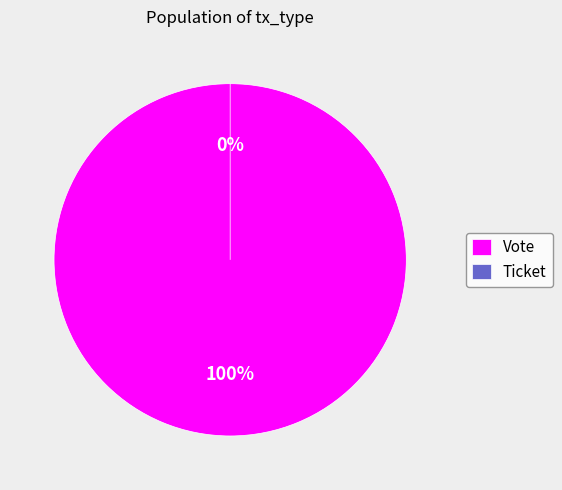

Which slice represents more than half of the pie?

Vote (io_index=1)